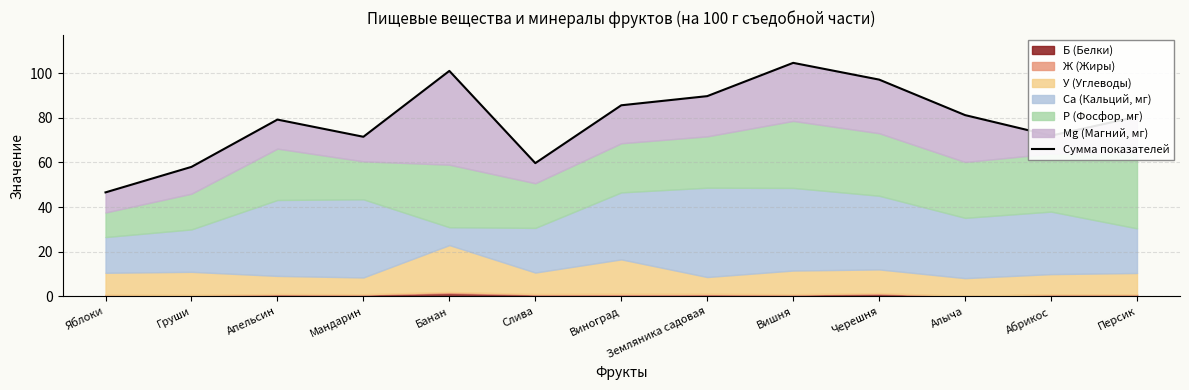

What is the average value?

79.0